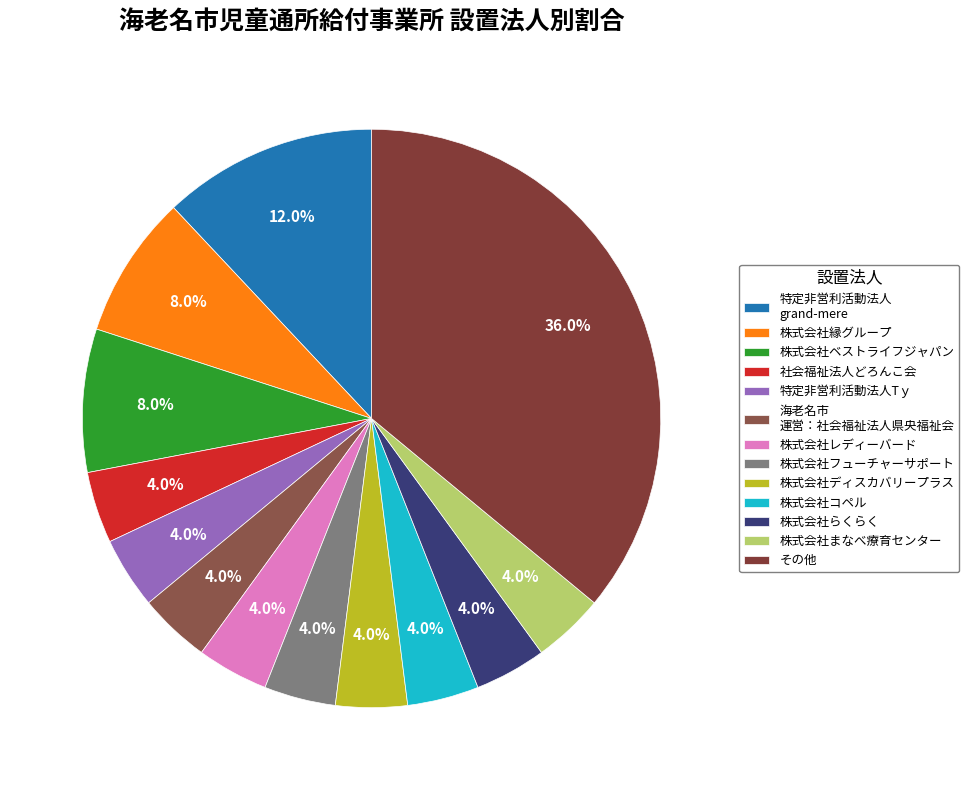

To the nearest percent, what is the average slice percentage?

8%